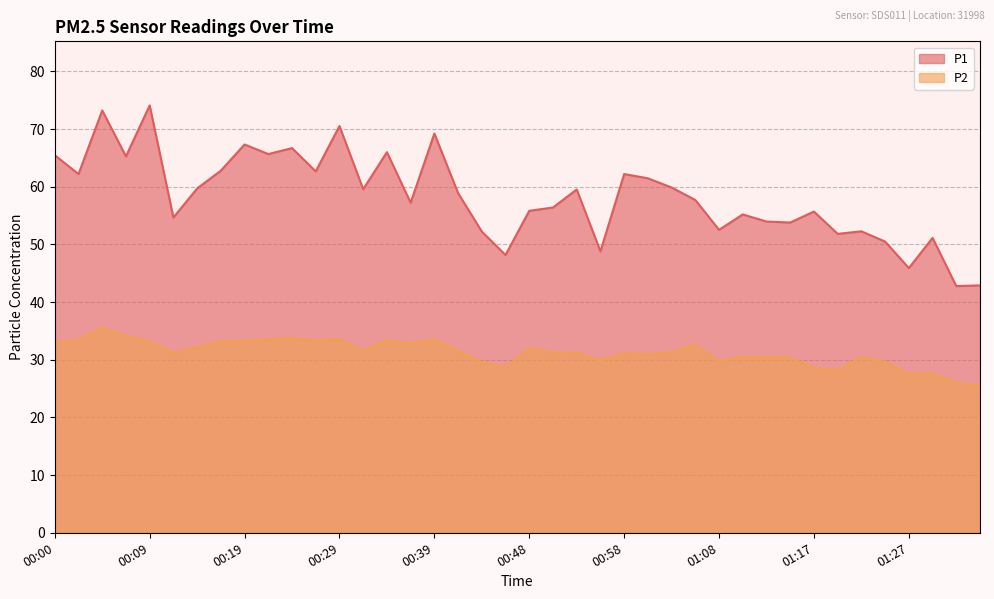

The P2 series shows 18.2 at 00:39. True or false?

False